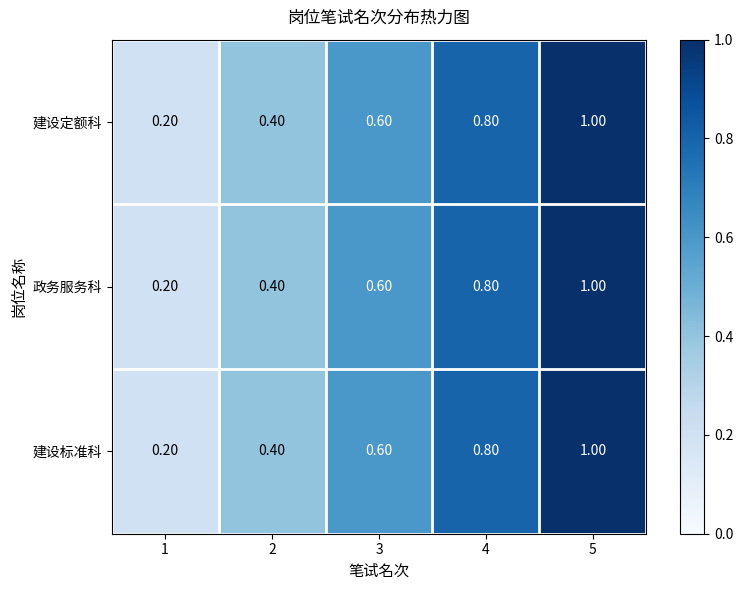

What is the difference between the second highest and minimum values in the 建设标准科 series?

0.6